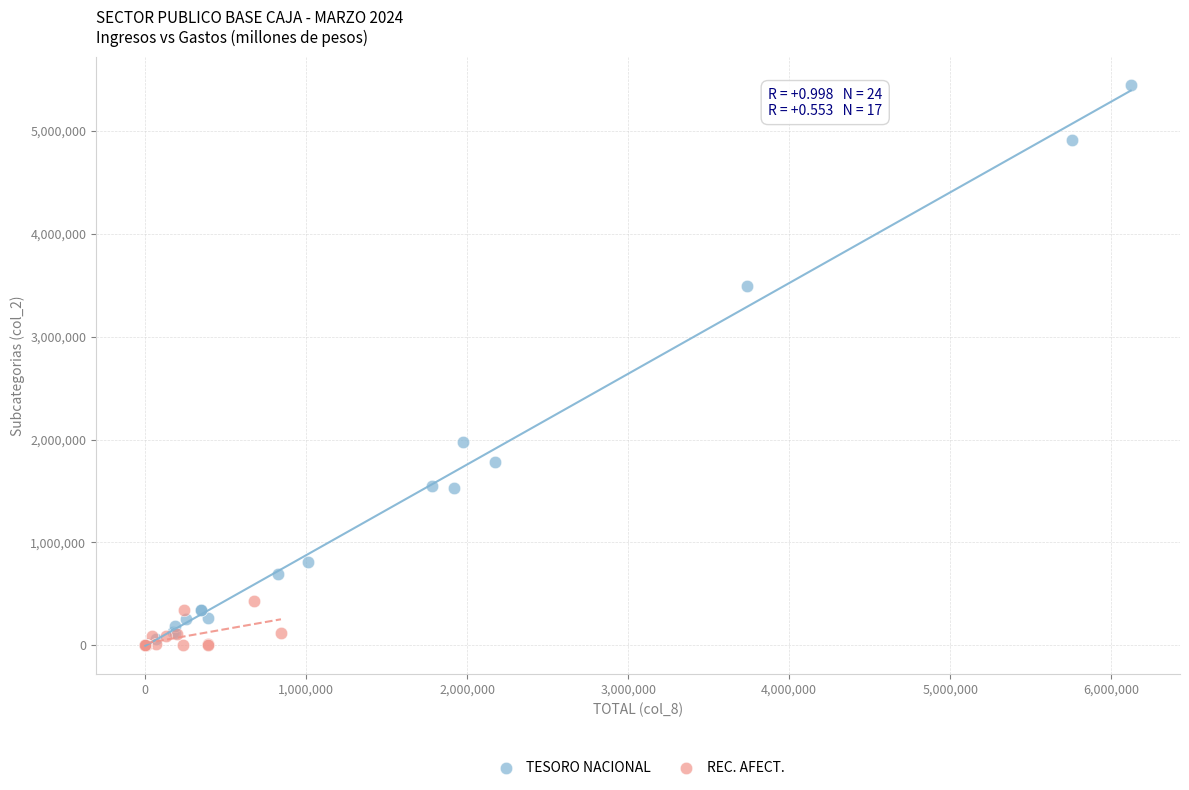

Which series has the widest spread of Y values?

TESORO NACIONAL